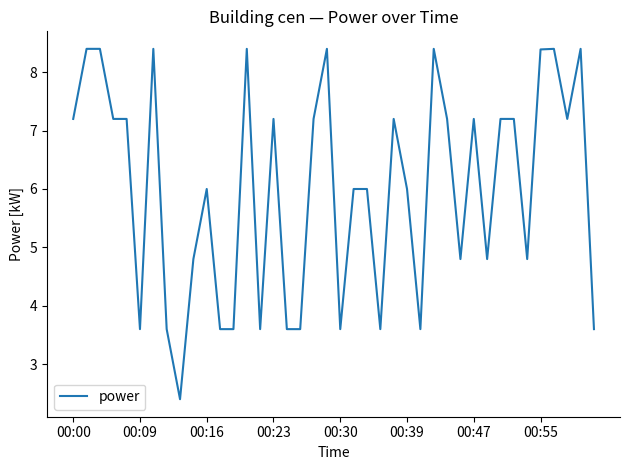

What is the maximum value shown in the chart?

8.4